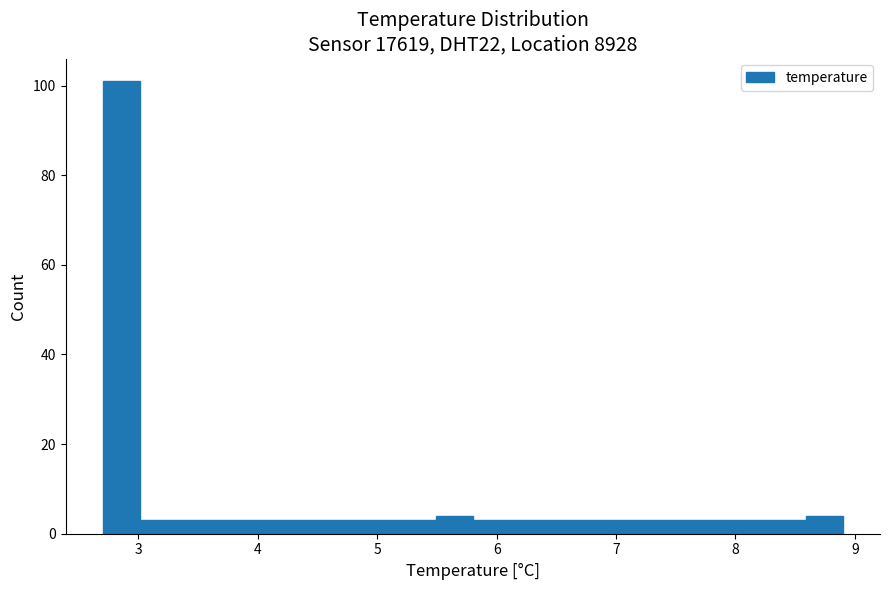

Read against the x-axis, roughly where is the centre of the tallest bar?

2.9